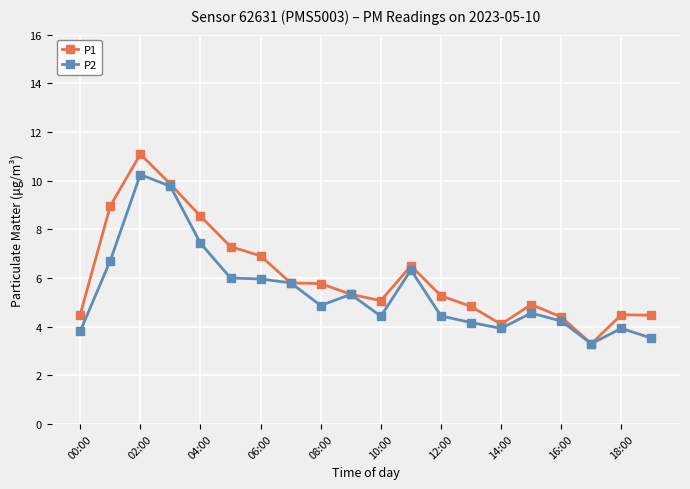

Which series has the largest range (max minus min)?

P1